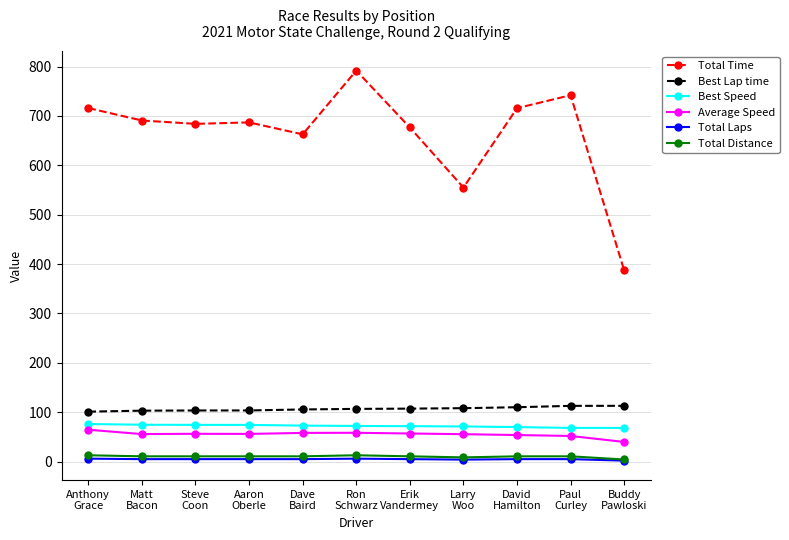

What is the value of the Total Time point at the 6th from the left?

791.9